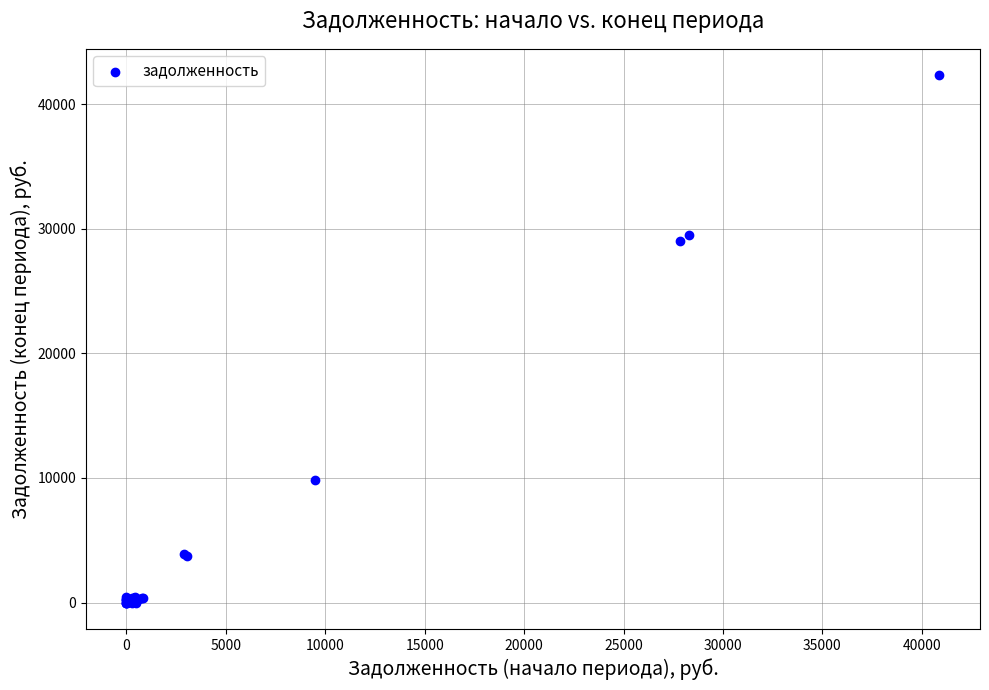

What Y value in the scatter plot is closest to 21163?

29011.2